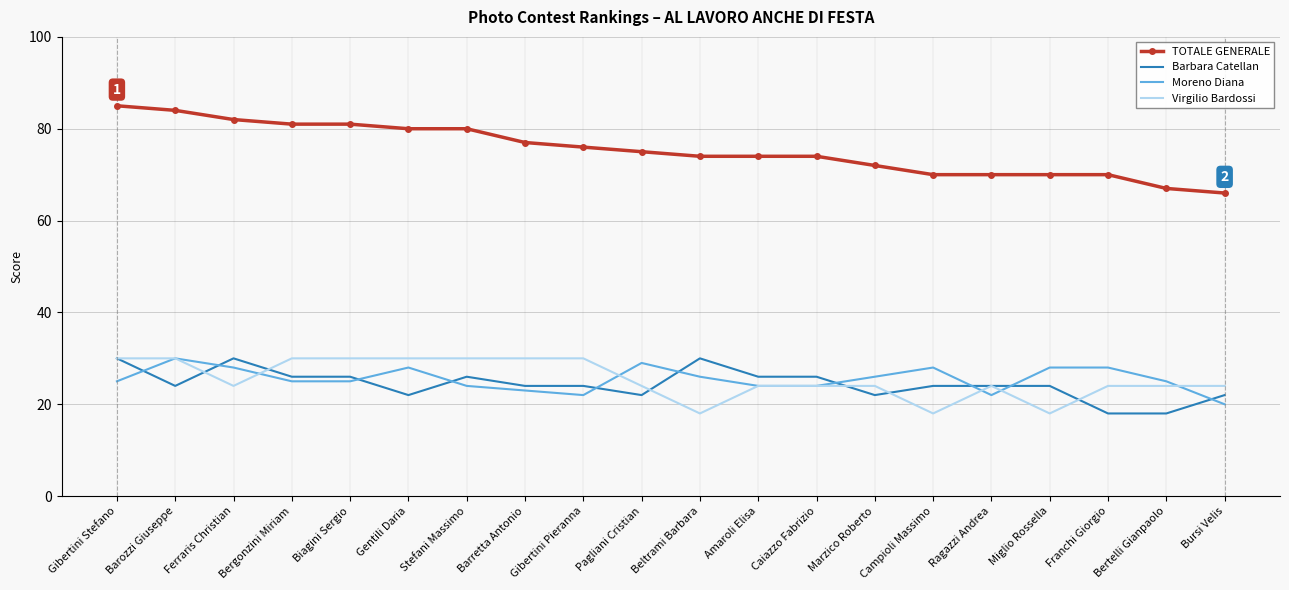

Rank the series at Gentili Daria from lowest to highest value.

Barbara Catellan, Moreno Diana, Virgilio Bardossi, TOTALE GENERALE